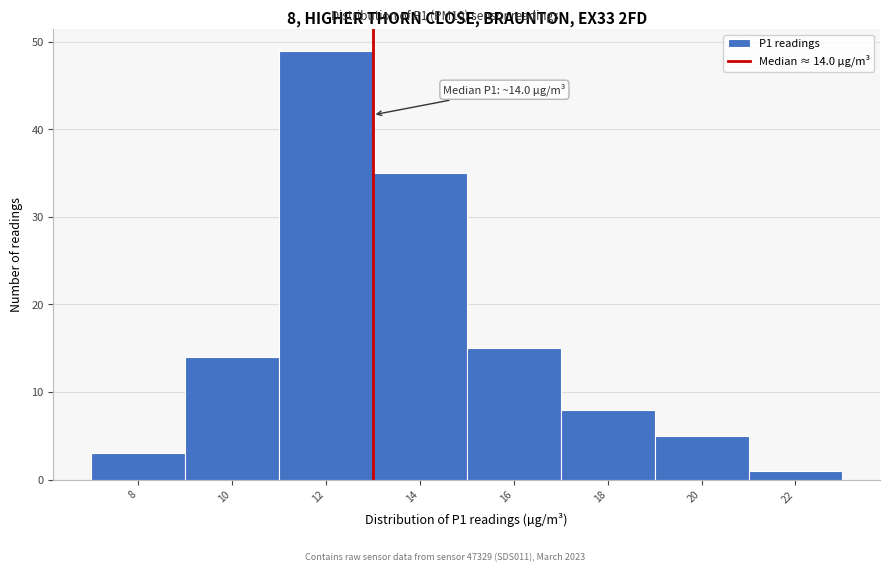

Reading right to left, transcribe all the data shown in this chart.

1	5	8	15	35	49	14	3